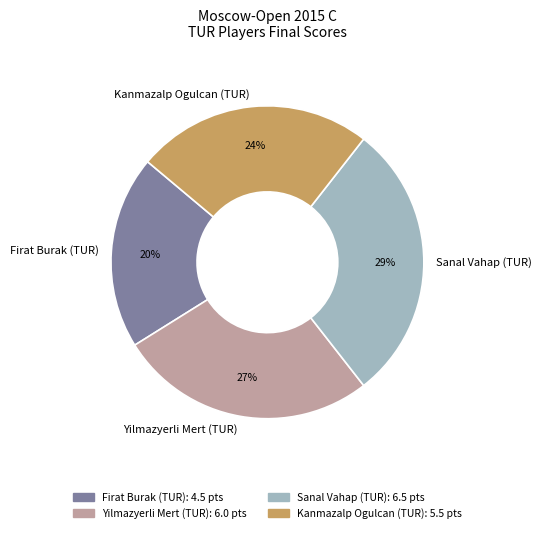

To the nearest percent, what is the difference between the Firat Burak (TUR) and Yilmazyerli Mert (TUR) slice percentages?

7%